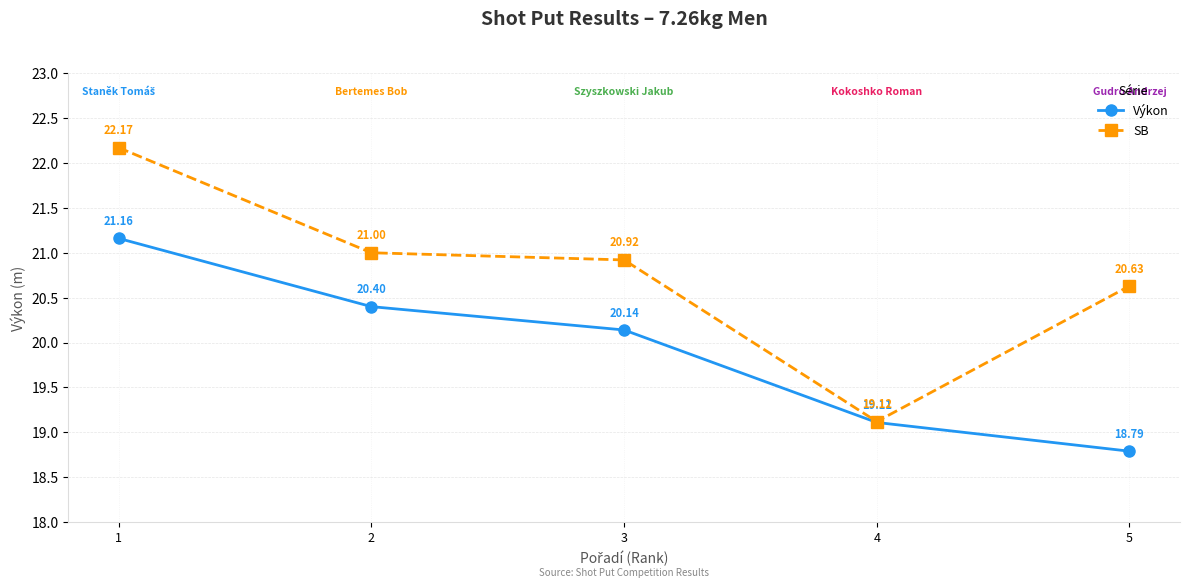

Is this an area chart (filled region under the line)?

No